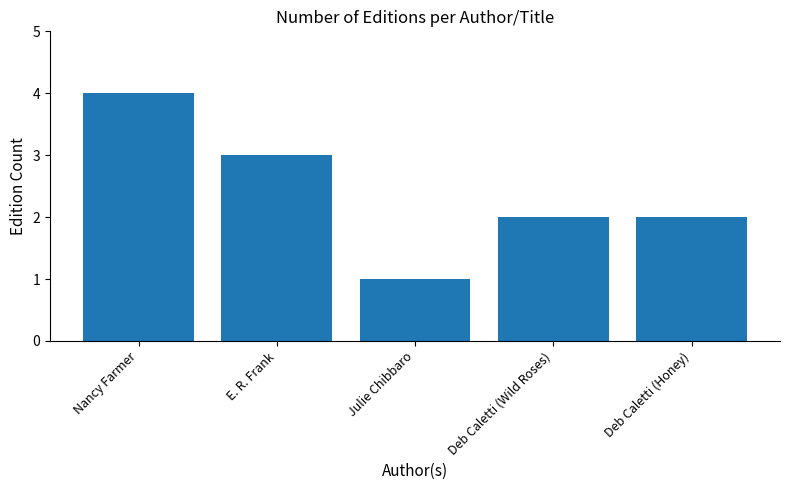

What position from the left is Deb Caletti (Honey)?

5